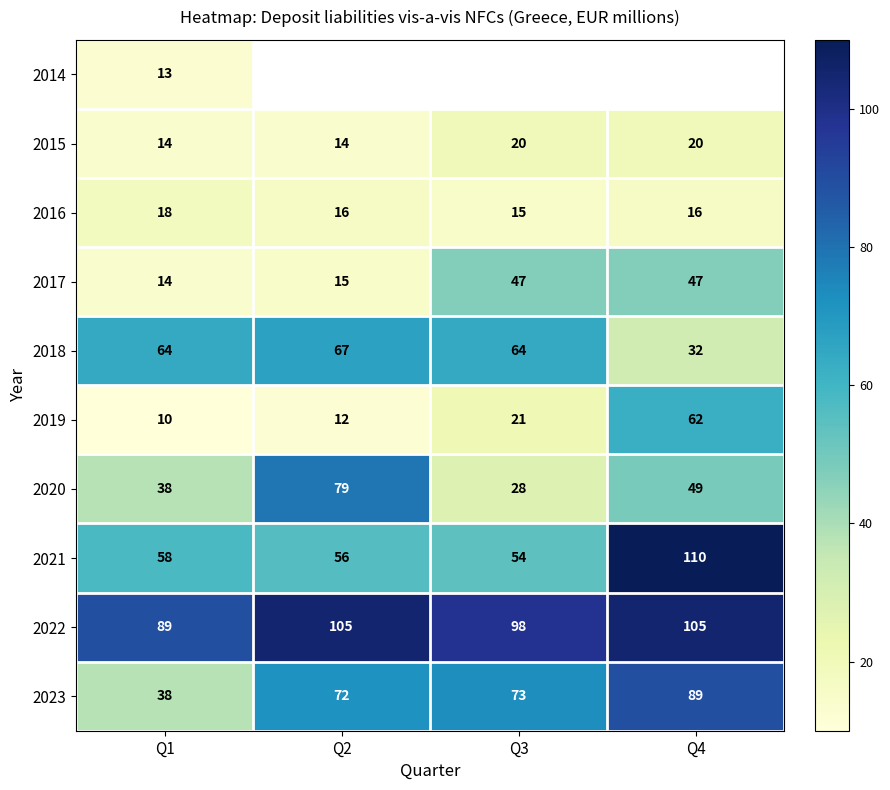

Count the 2016 values in the range 16 to 18.

3